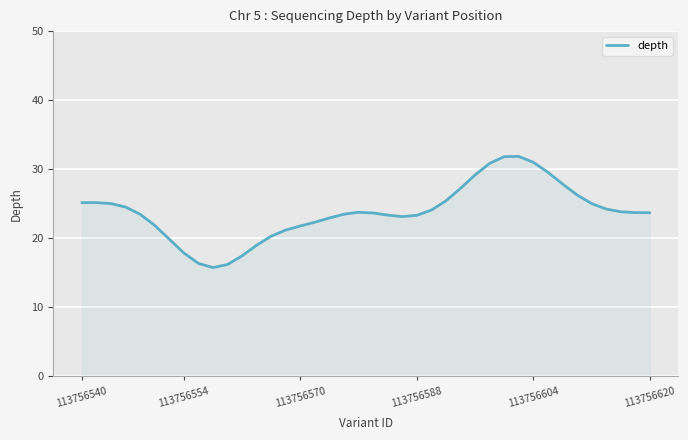

What is the difference between the maximum and minimum values?

16.1